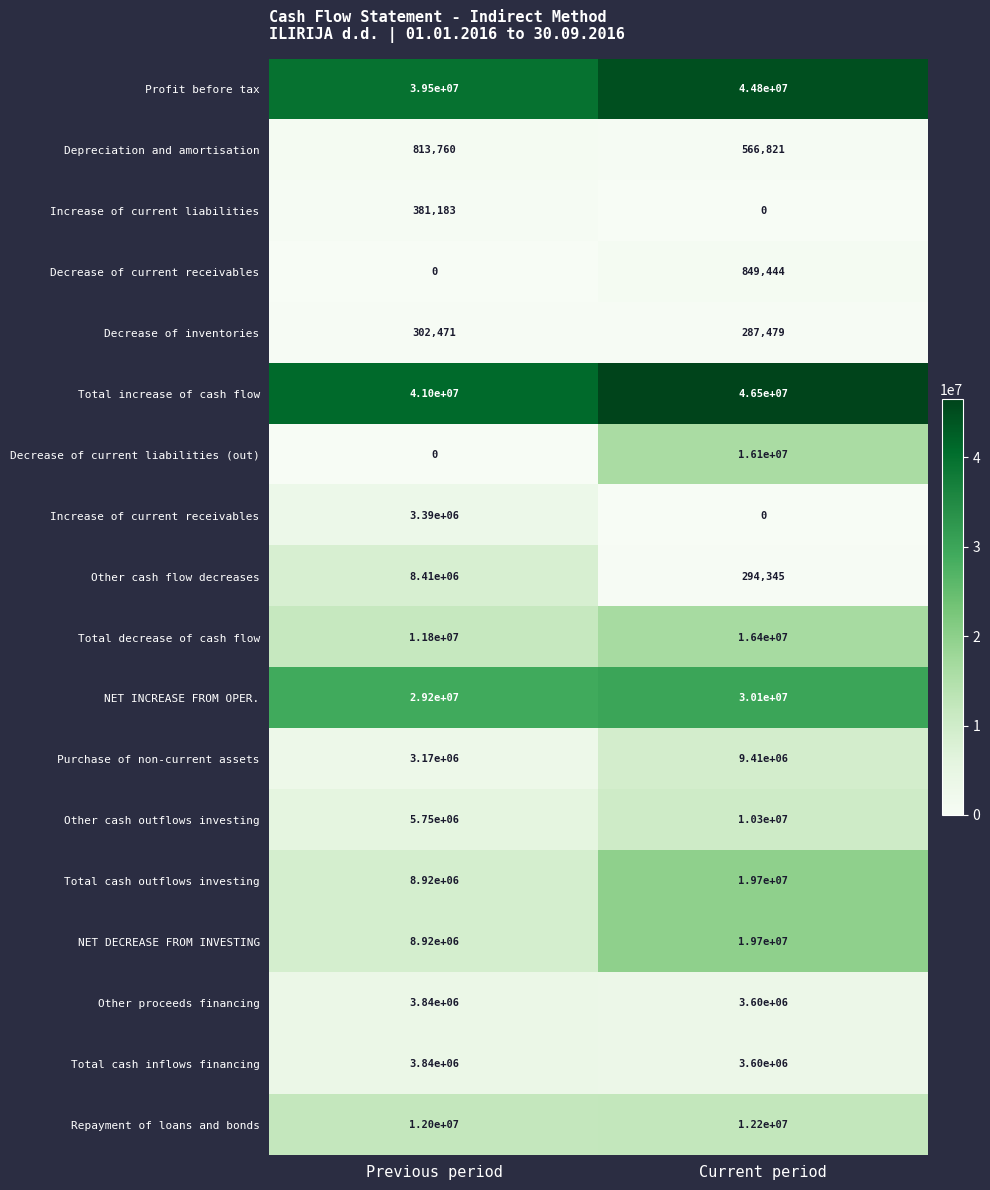

What value does the NET DECREASE FROM INVESTING series have at Previous period, to the nearest 100?

8920000